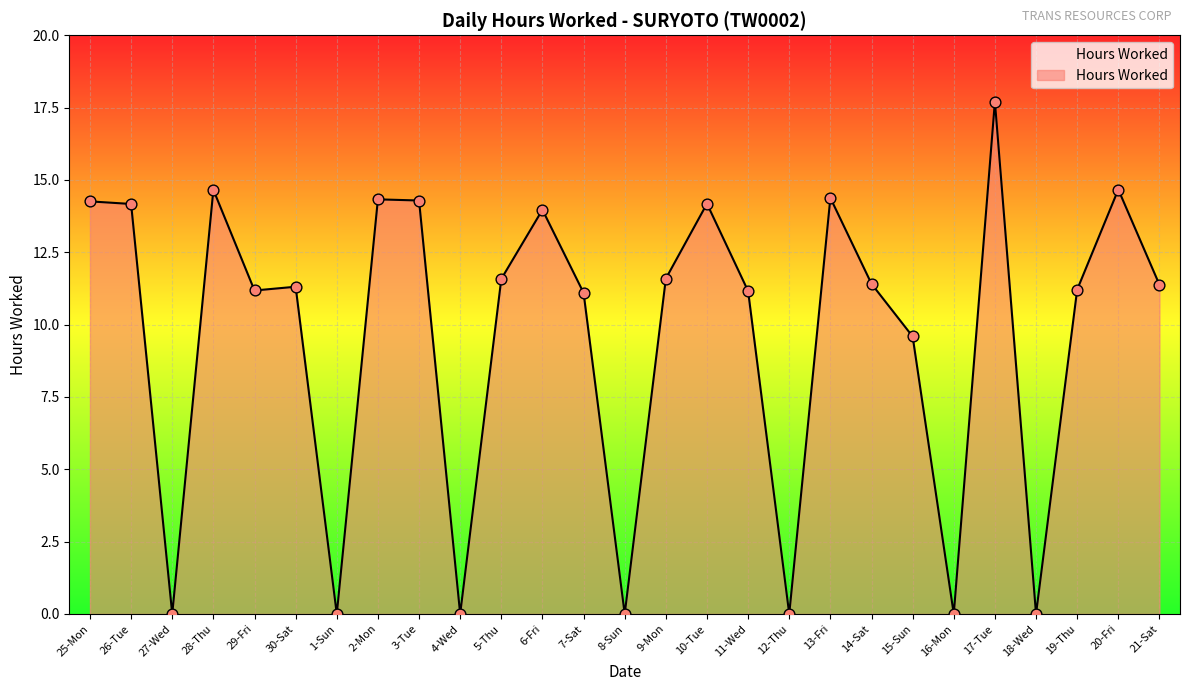

Approximately how many times larger is the value at 25-Mon compared to 21-Sat?

1.3